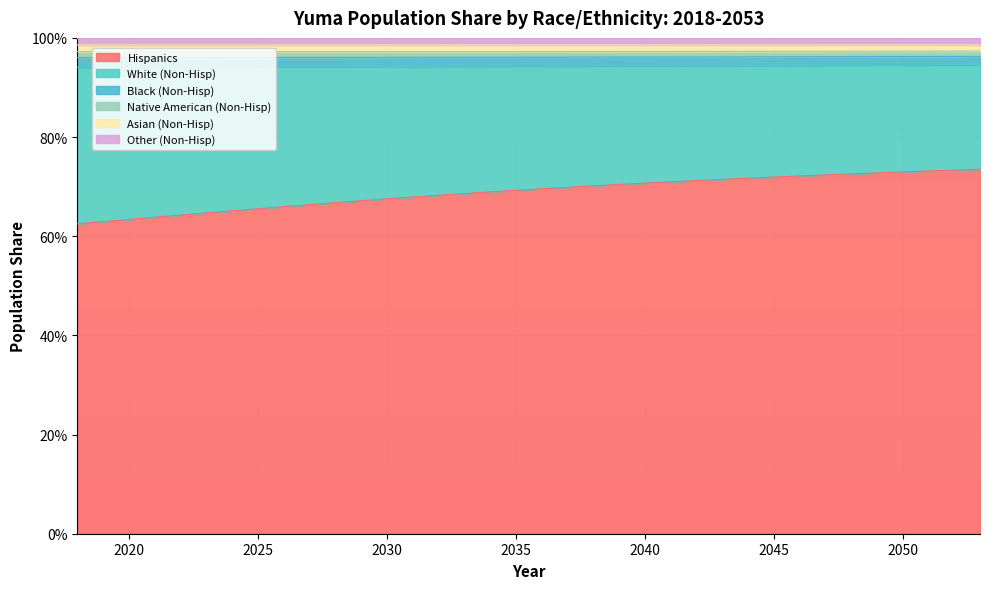

What is the difference between the Hispanics values at 2018 and 2038?

0.1